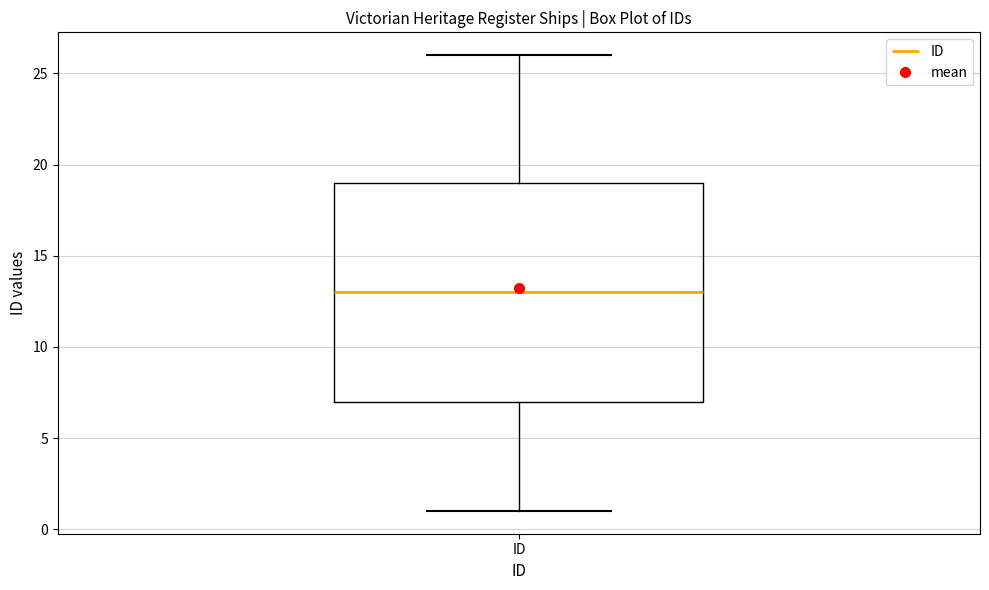

Transcribe this box plot: give where the median line is, the range the box spans, and where the two whiskers end, as read against the y-axis. The values are not printed on the chart, so give them approximately, as read against the axis.

median 13, box 7 to 19, whiskers 1 to 26